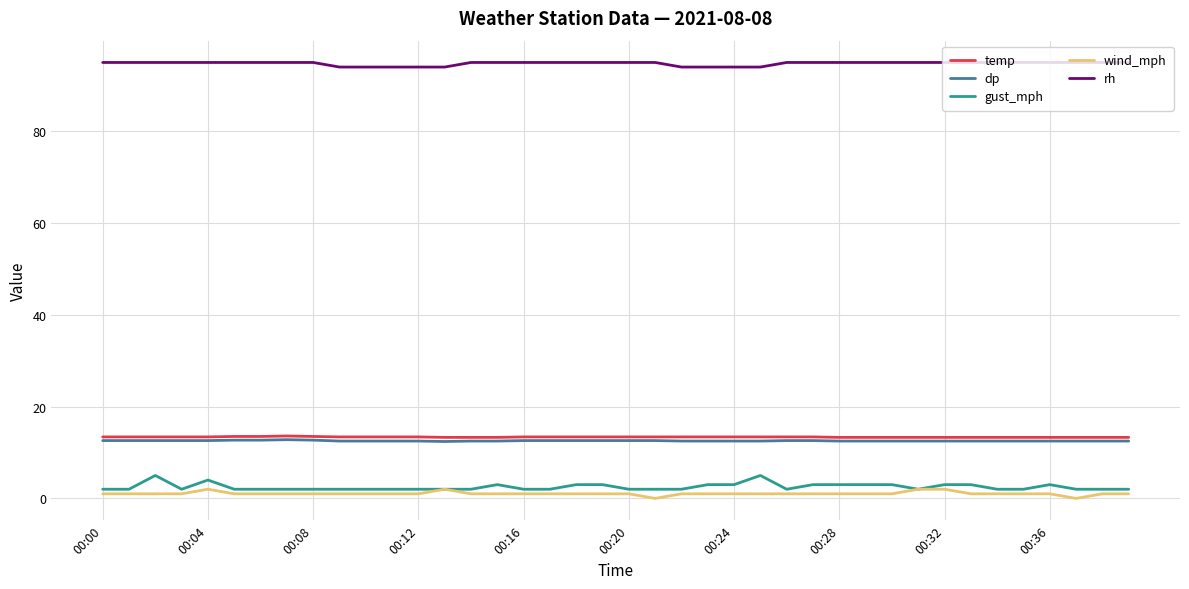

What is the difference between the maximum and second lowest values in the temp series?

0.3